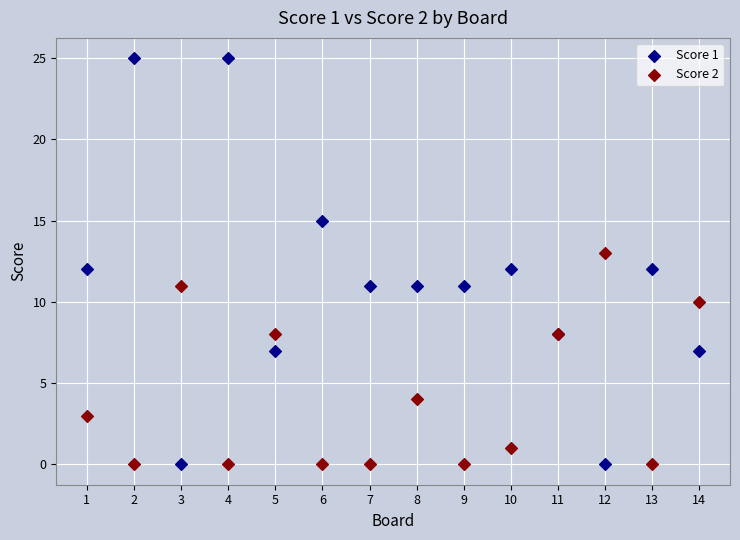

Which series reaches the maximum Y coordinate?

Score 1